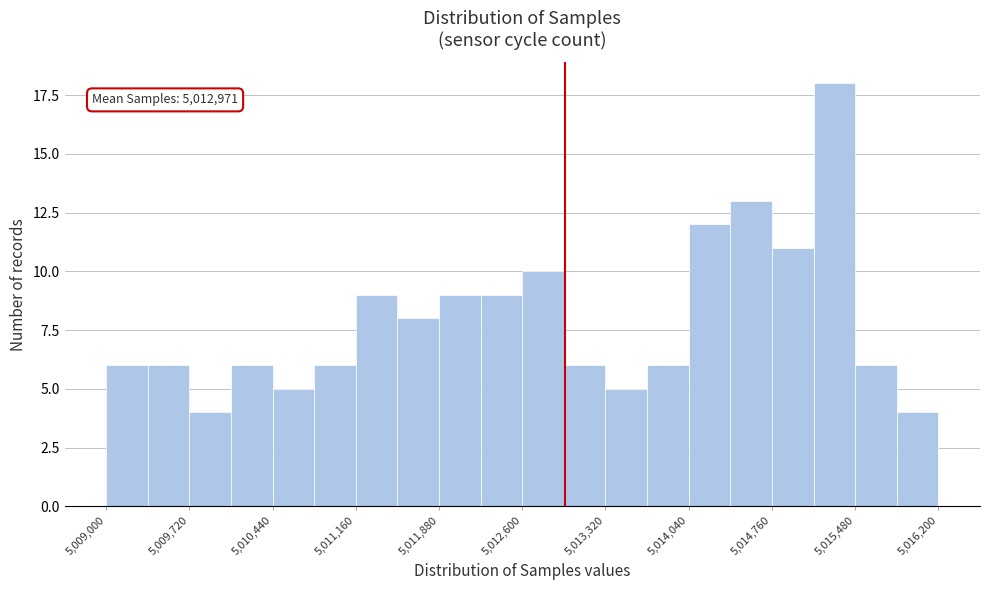

Around what value on the x-axis is the tallest bar? Give the approximate position of its centre, as read against the axis.

5015300